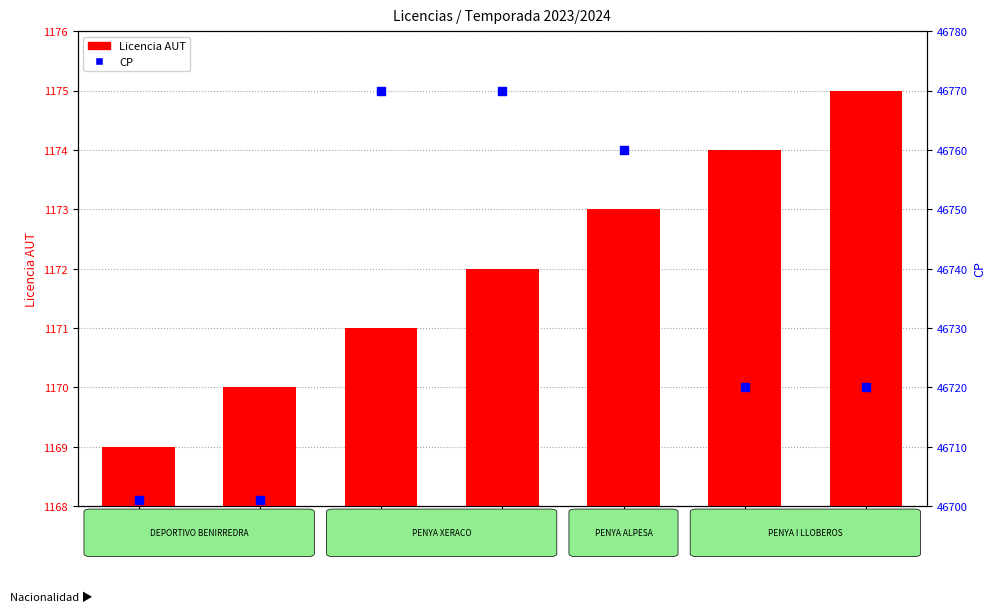

What are all the series names shown in the legend?

Licencia AUT, CP